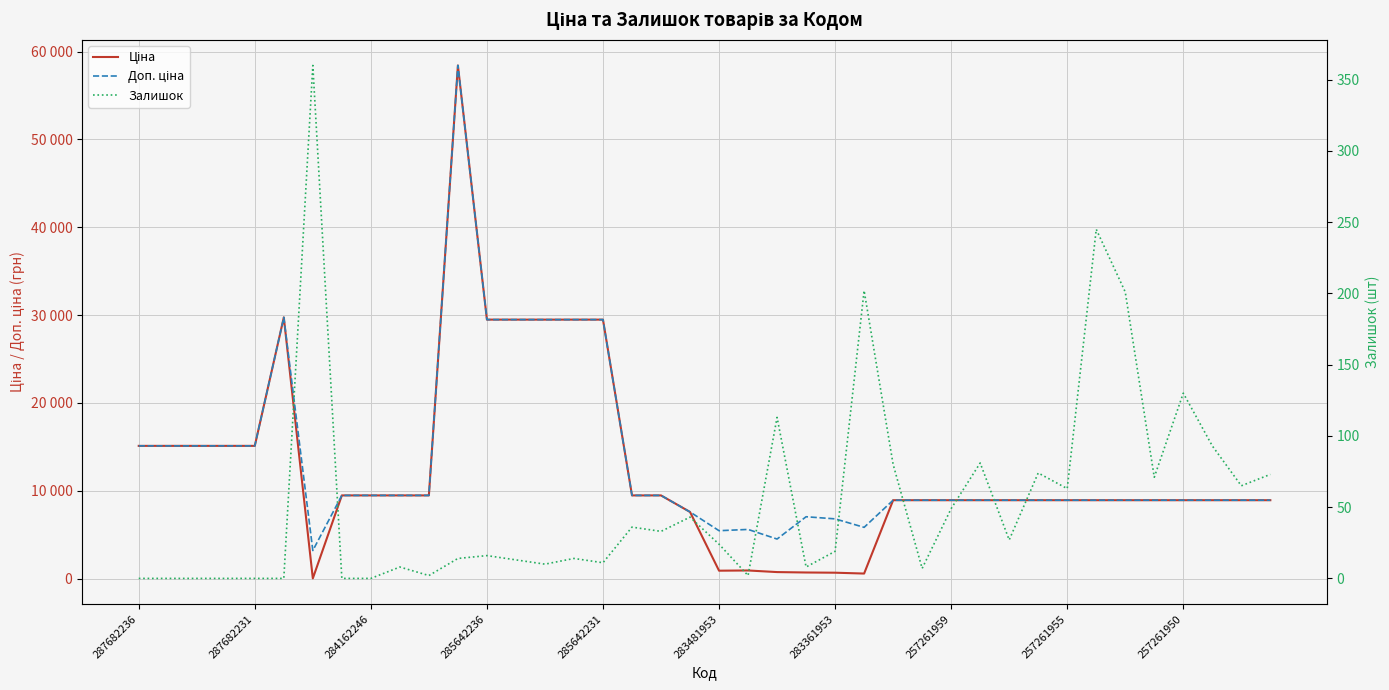

What is the maximum value for Залишок?

360.0